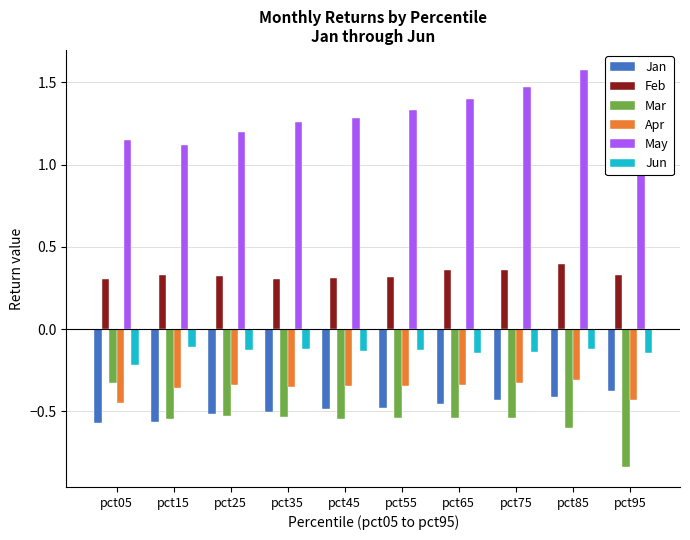

What is the spread (max minus min) of values at pct65?

1.9